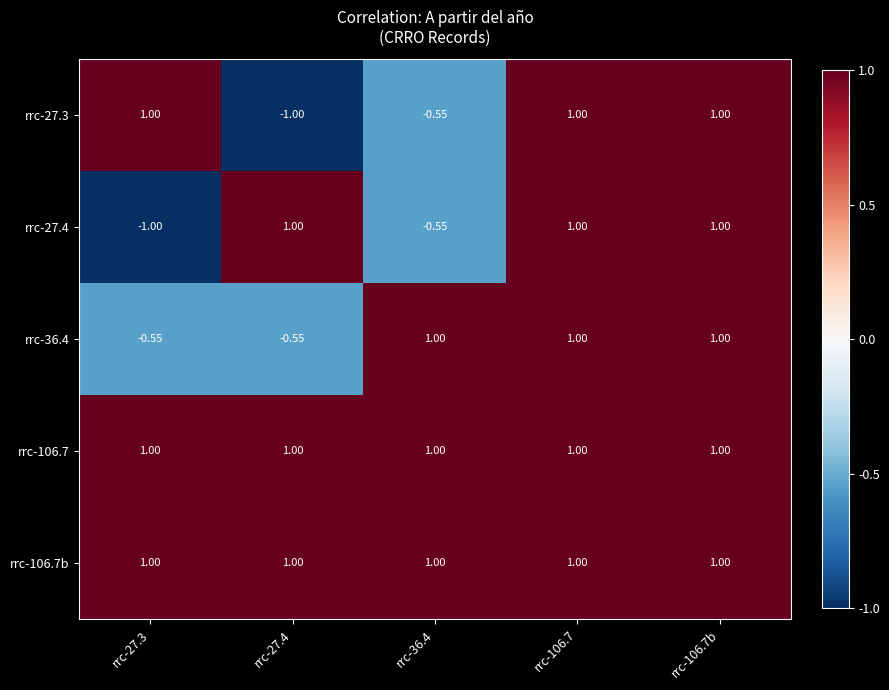

Is the value of rrc-36.4 at rrc-27.3 greater than the value of rrc-27.3 at rrc-27.3?

No